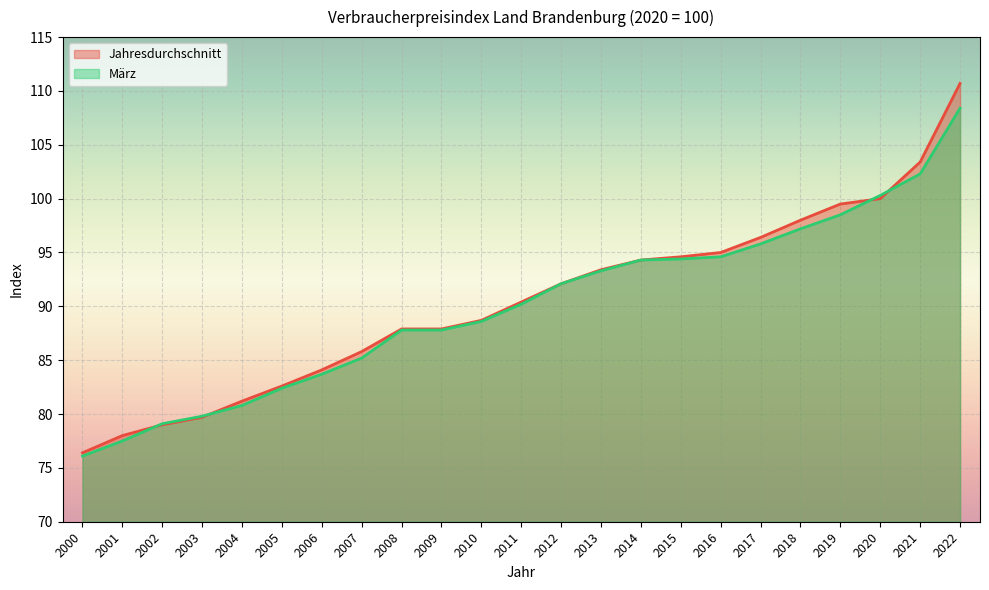

The Jahresdurchschnitt series shows 95.0 at 2016. True or false?

True